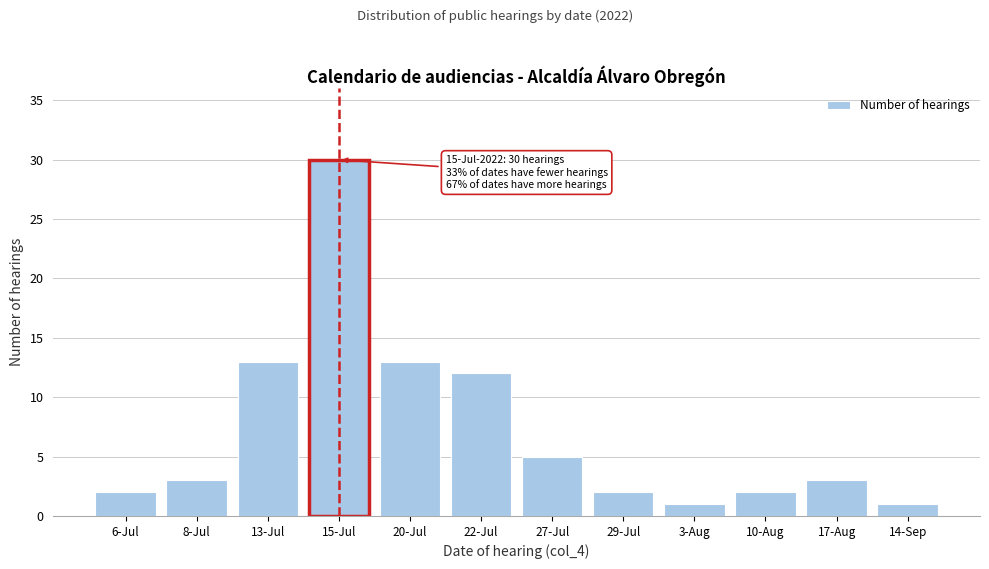

Reading right to left, transcribe all the data shown in this chart.

1	3	2	1	2	5	12	13	30	13	3	2